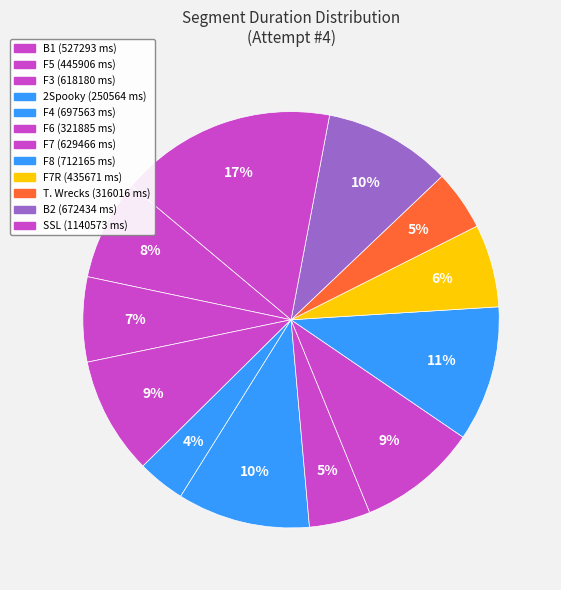

Count the number of slices in the pie.

12